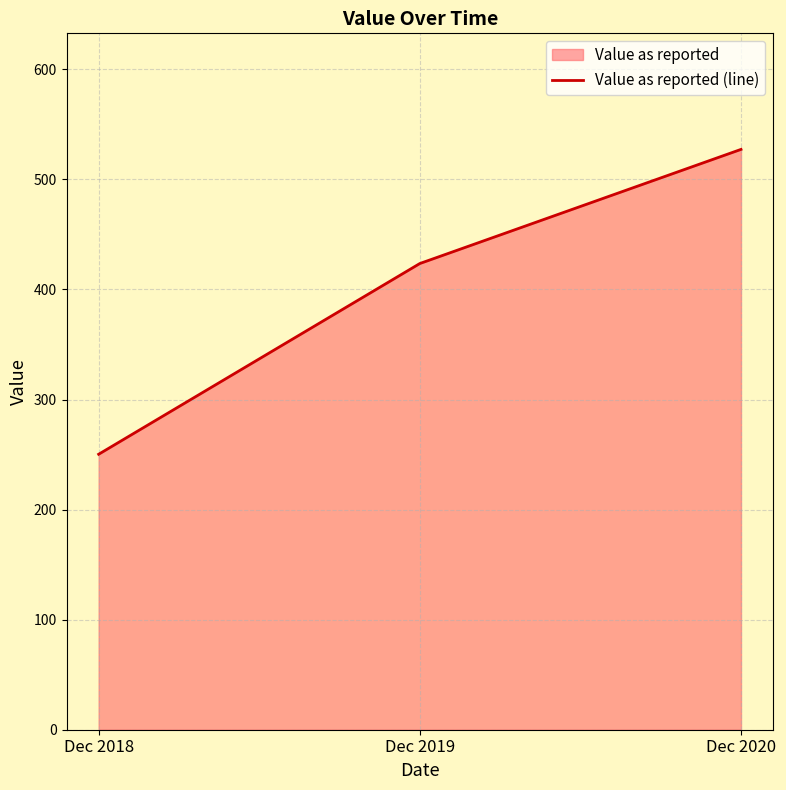

The chart shows a value of 527.3 at Dec 2020. True or false?

True